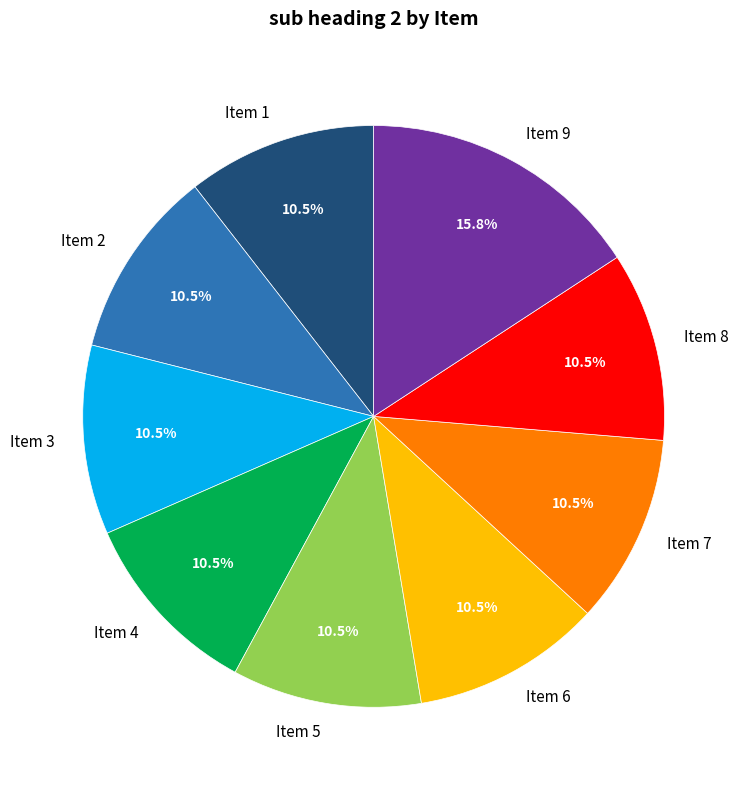

What is the ratio of the value at Item 7 to the value at Item 1?

1.0